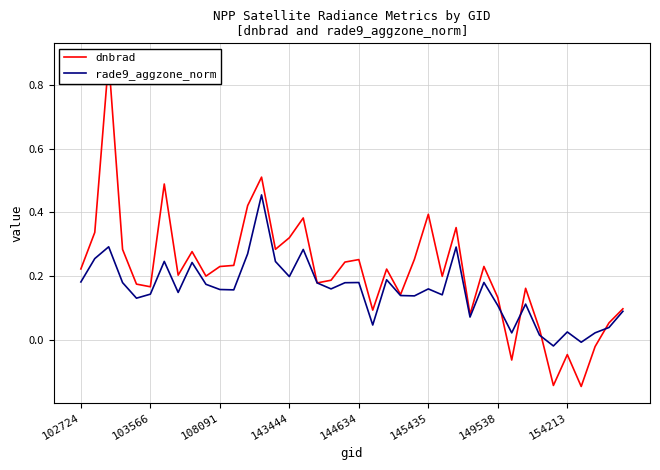

Count the number of data series in this chart.

2